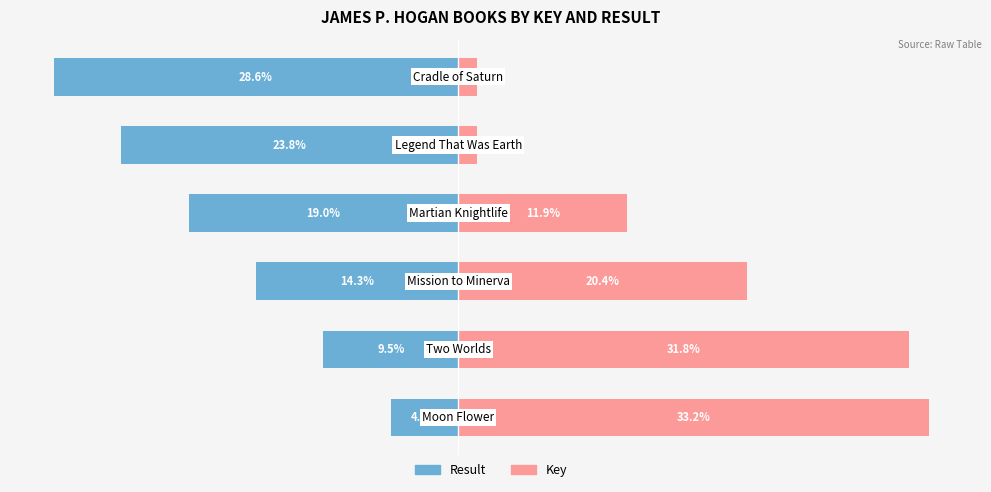

How many categories are shown in the chart?

6